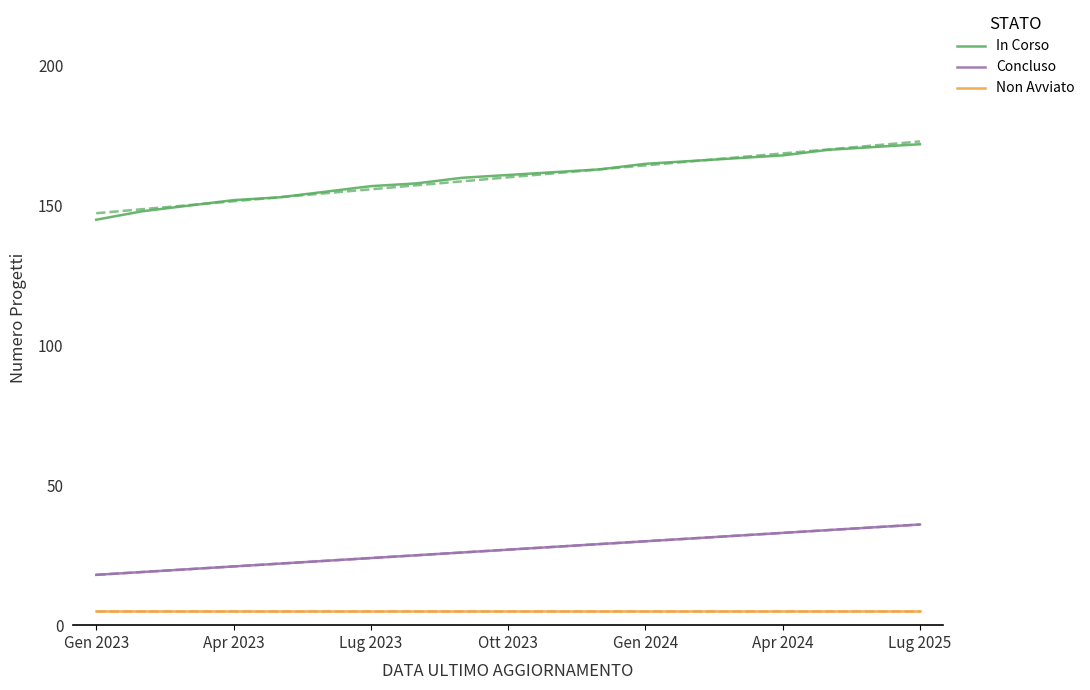

What is the lowest value of the Non Avviato series?

5